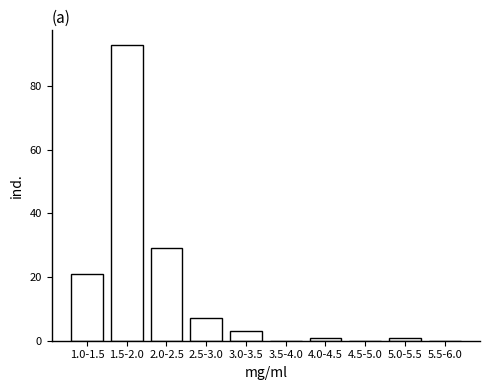

Reading right to left, transcribe all the data shown in this chart.

5.5-6.0=0	5.0-5.5=1	4.5-5.0=0	4.0-4.5=1	3.5-4.0=0	3.0-3.5=3	2.5-3.0=7	2.0-2.5=29	1.5-2.0=93	1.0-1.5=21